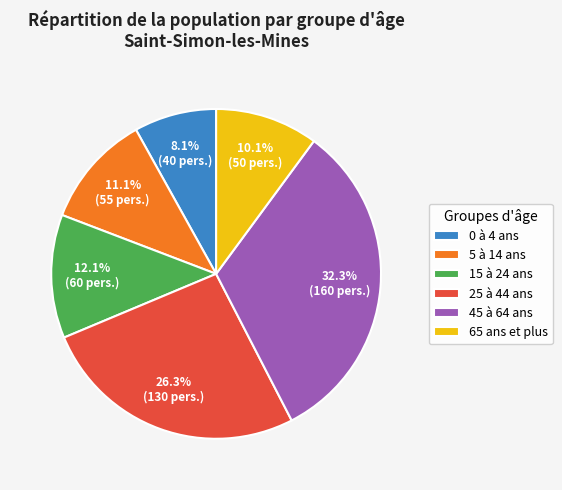

Is it true that 65 ans et plus is 10% of the pie?

True